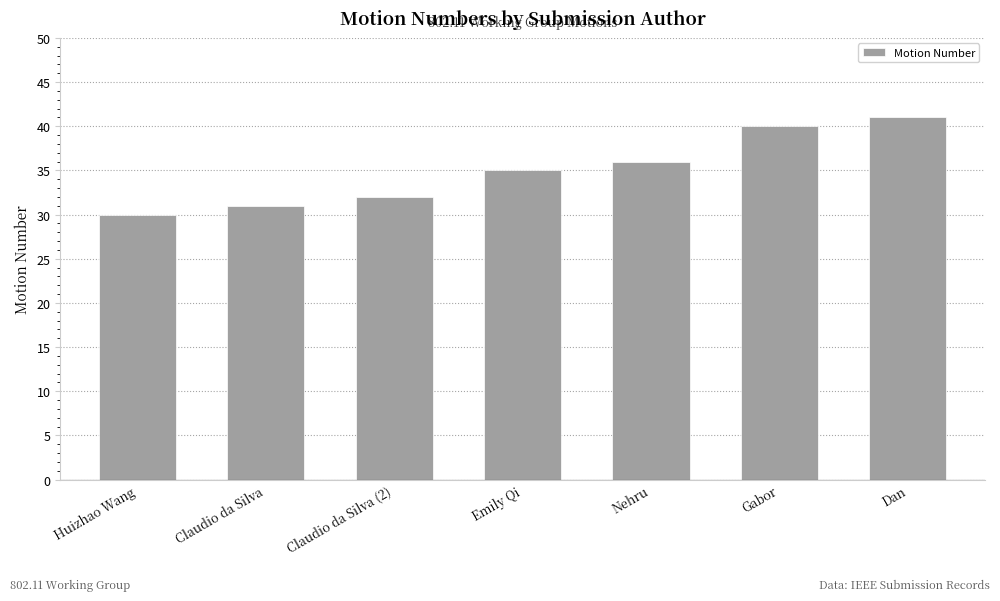

Reading left to right, what are all the values shown in this chart?

30	31	32	35	36	40	41